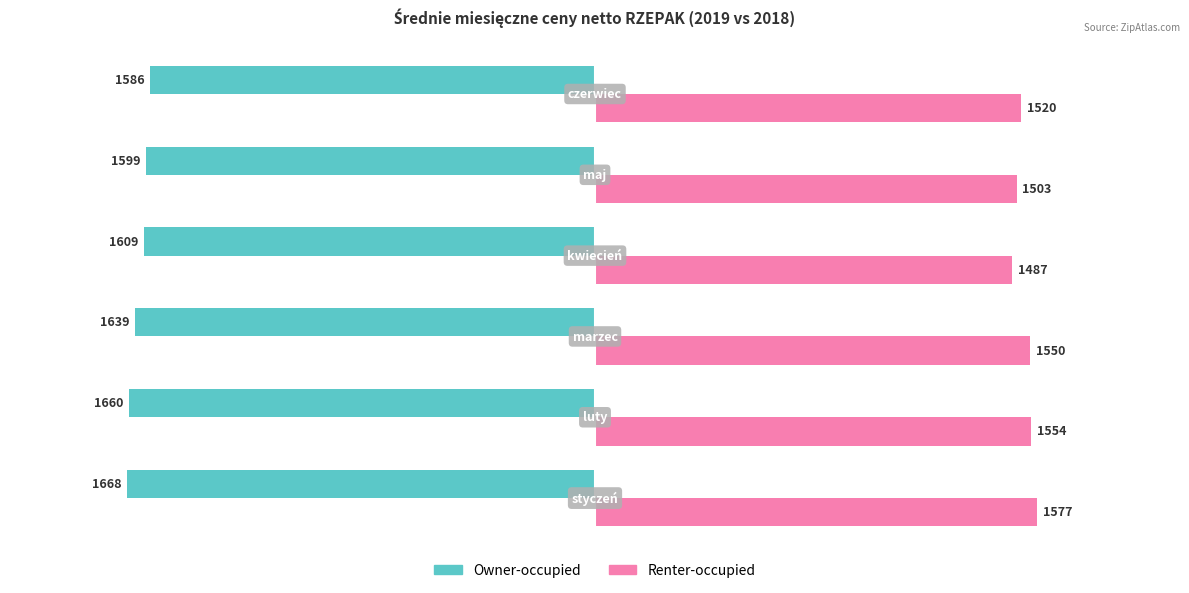

What is the sum of all Renter-occupied values?

9191